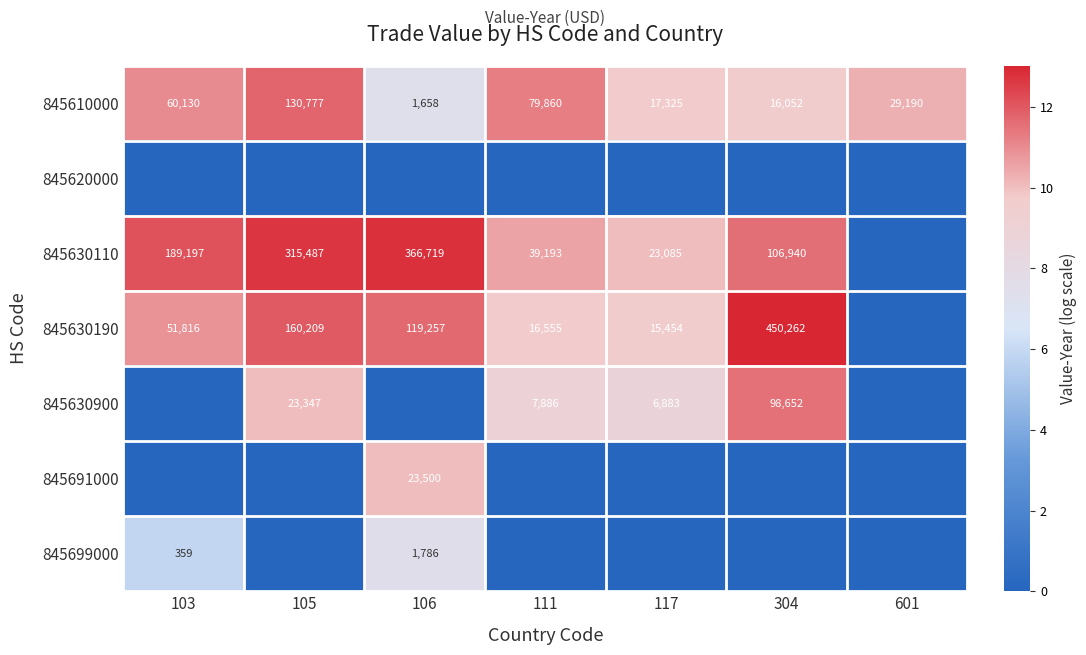

Which has a higher value, 304 or 103?

103